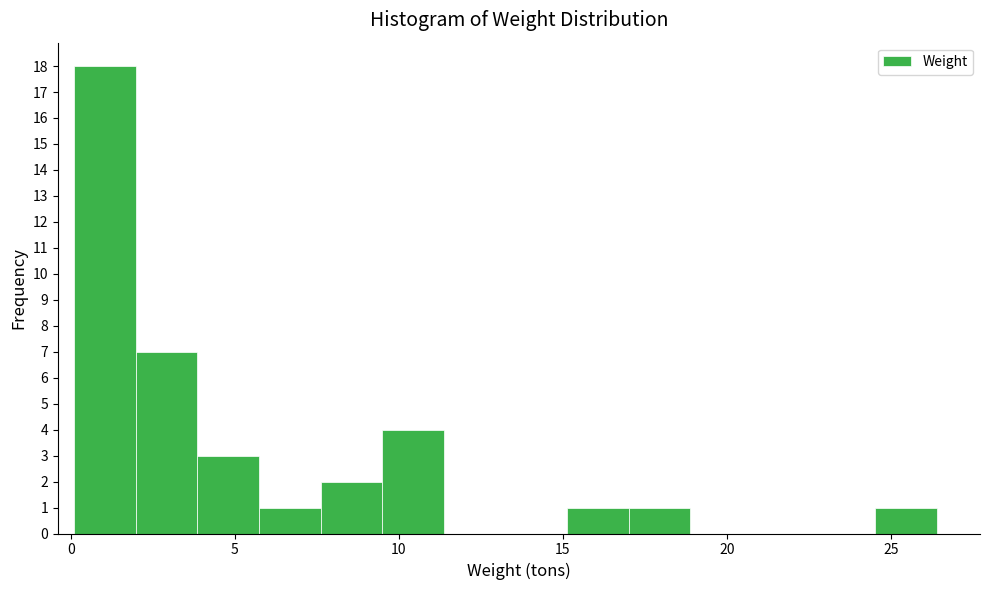

Around what value on the x-axis is the tallest bar? Give the approximate position of its centre, as read against the axis.

1.0